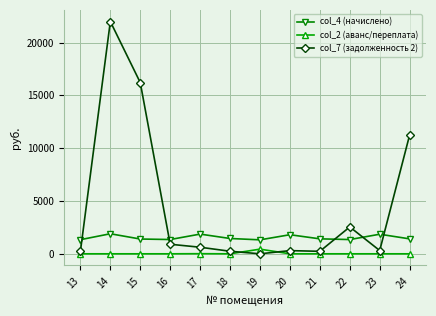

Is the value of col_4 (начислено) at 17 greater than the value of col_2 (аванс/переплата) at 19?

Yes